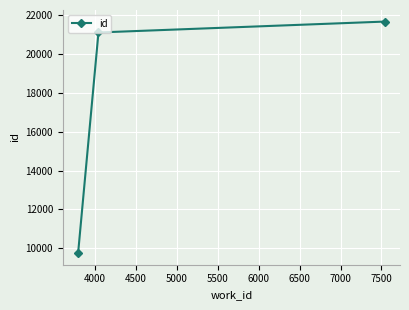

What is the difference between the maximum and minimum values?

11904